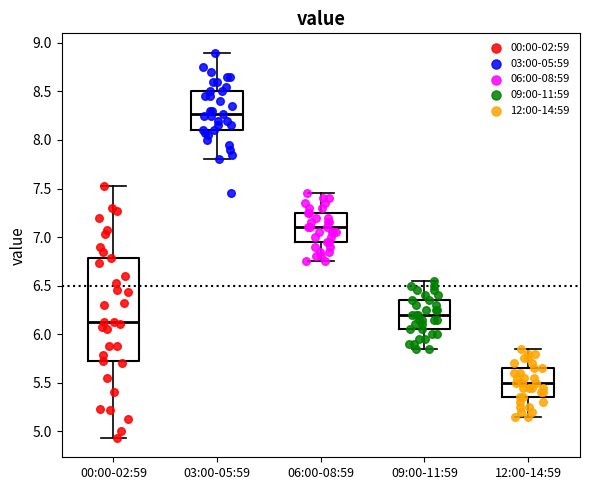

Reading left to right, read every box against the y-axis: the position of its median line, the range the box covers, and the ends of its whiskers. The values are not printed on the chart, so give them approximately, as read against the axis.

00:00-02:59: median 6.15, box 5.70 to 6.80, whiskers 4.95 to 7.55
03:00-05:59: median 8.25, box 8.10 to 8.50, whiskers 7.80 to 8.90
06:00-08:59: median 7.10, box 6.95 to 7.25, whiskers 6.75 to 7.45
09:00-11:59: median 6.20, box 6.05 to 6.35, whiskers 5.85 to 6.55
12:00-14:59: median 5.50, box 5.35 to 5.65, whiskers 5.15 to 5.85